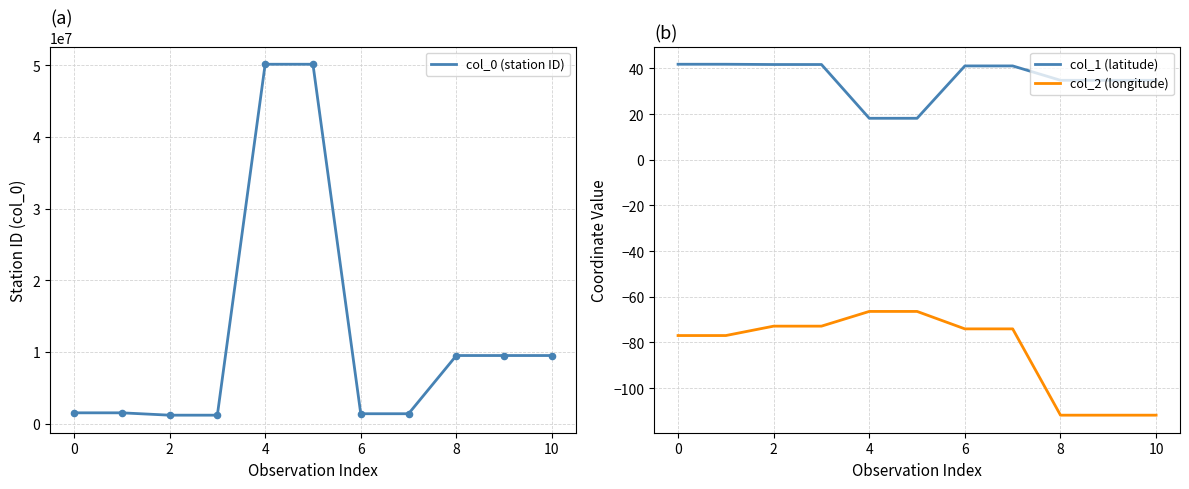

At how many categories does at least one series exceed 26410460?

2